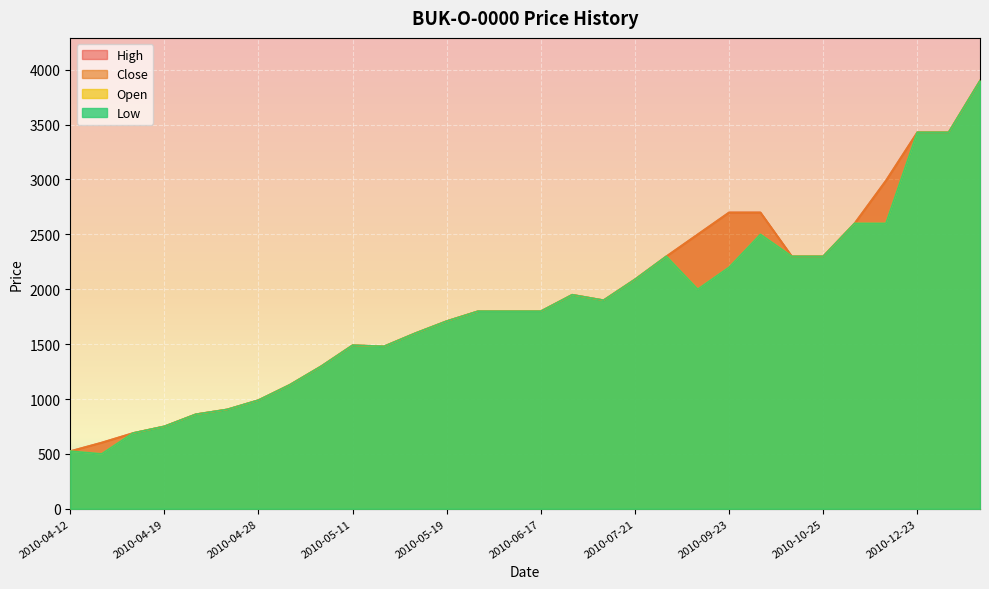

Which series has the largest total across all categories?

High